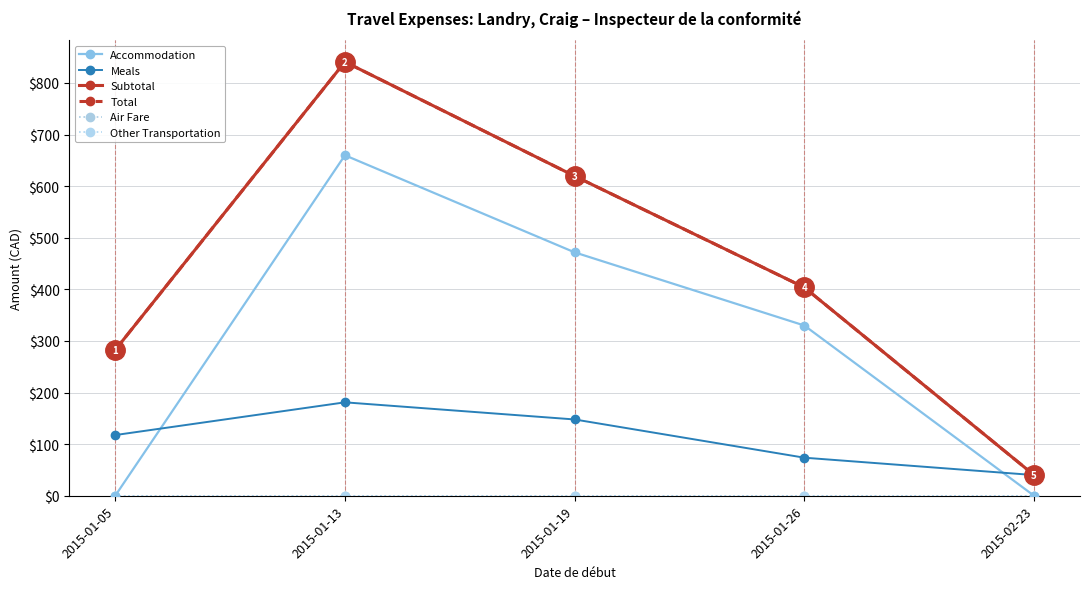

What is the label of the 4th point from the right?

2015-01-13